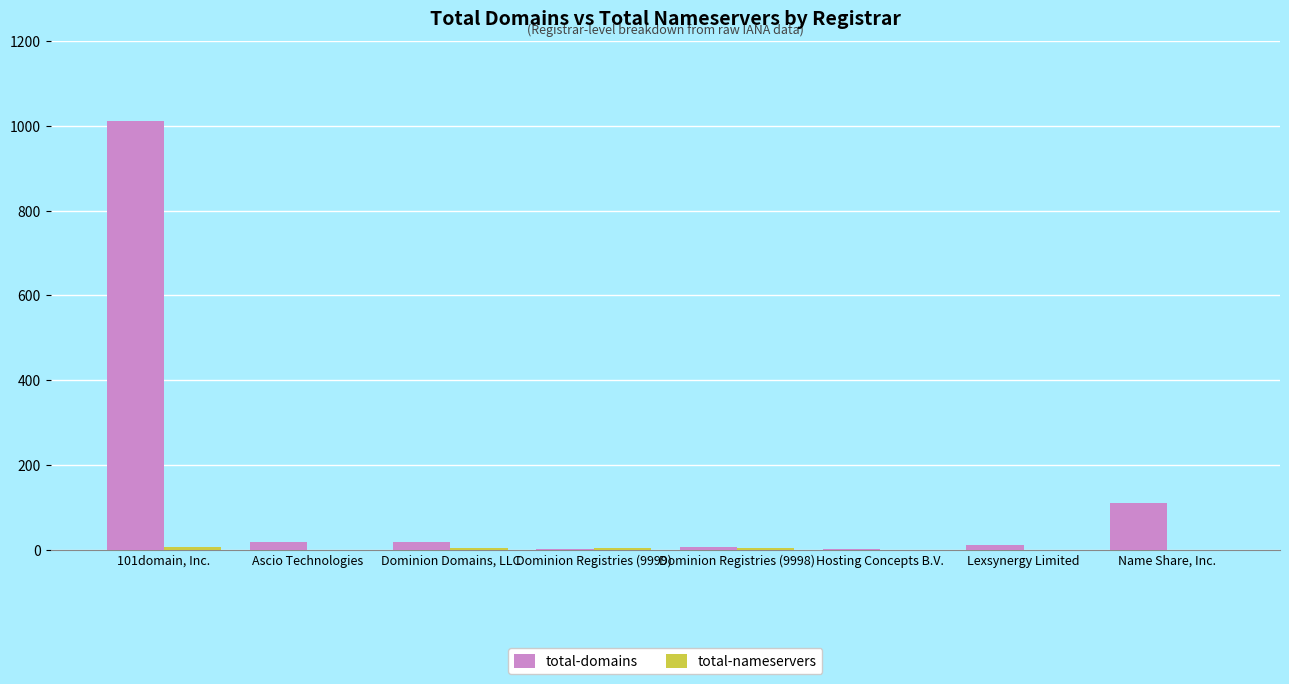

What is the average value of the total-domains series?

147